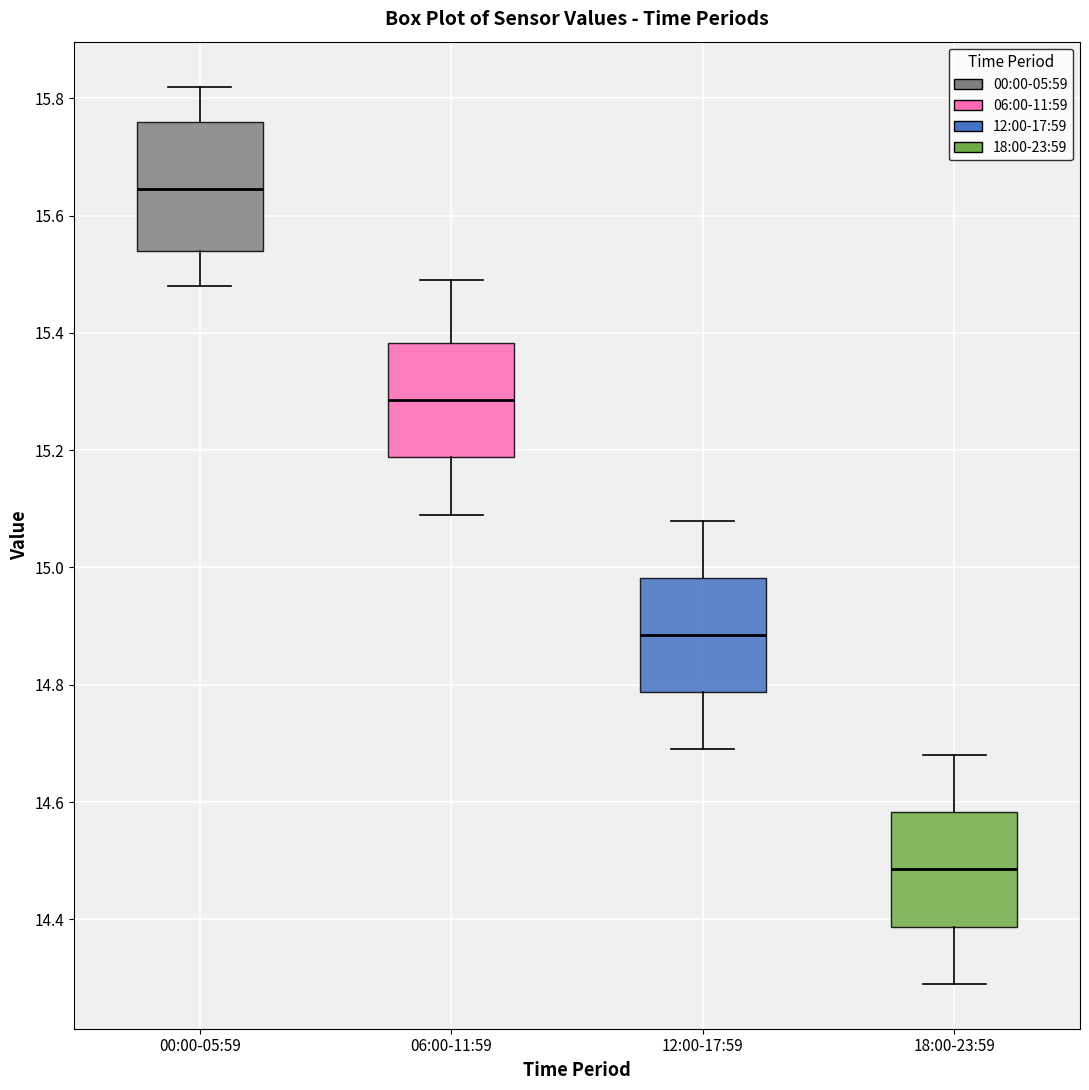

Where is the lower edge of the box for 18:00-23:59 on the y-axis? The values are not printed on the chart, so give them approximately, as read against the axis.

14.38